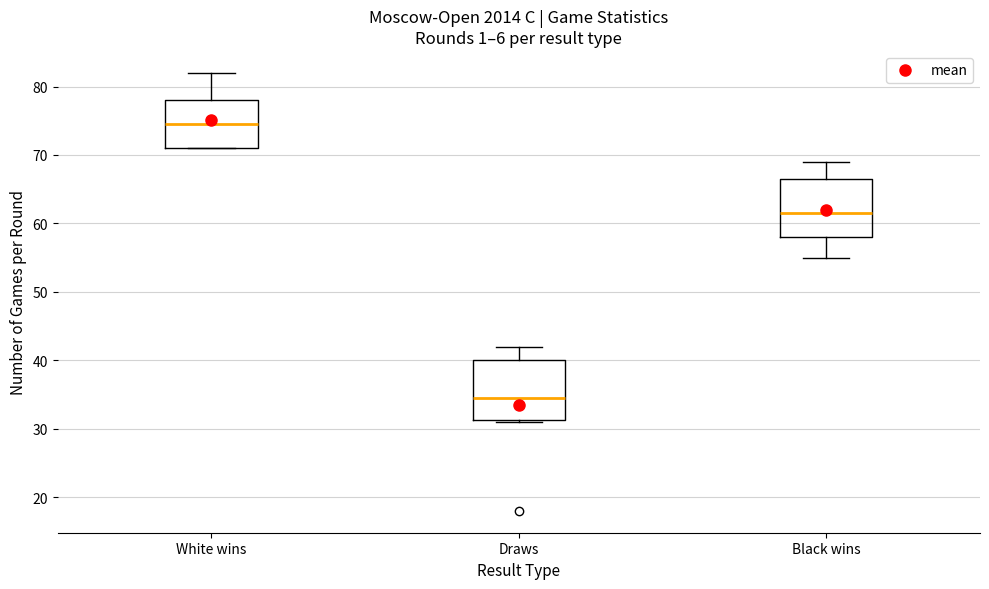

Which box's median line is the highest?

White wins